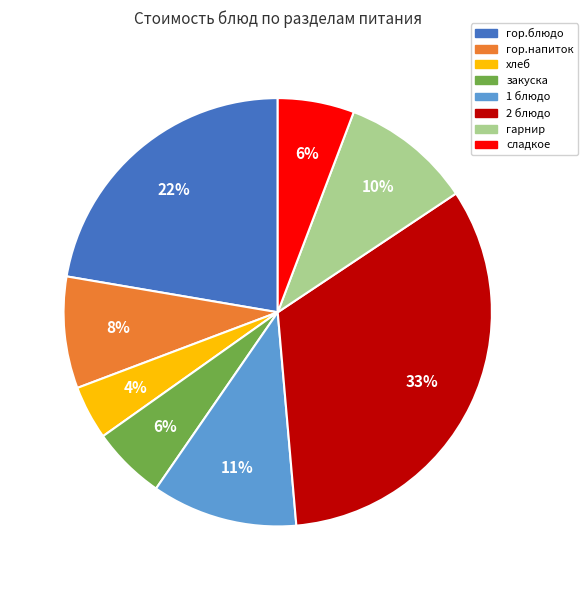

To the nearest percent, what portion does гор.блюдо represent?

22%